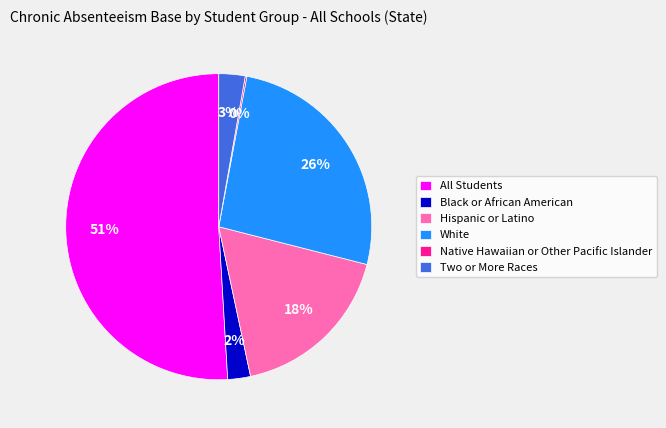

Is All Students the majority of the pie?

Yes